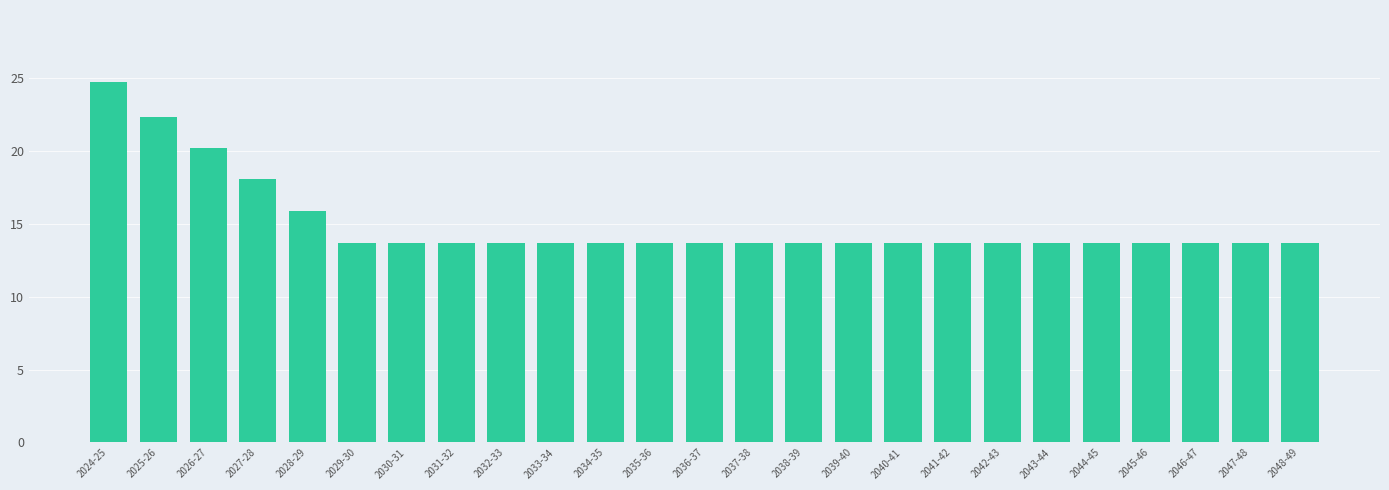

What is the value of the 5th bar from the left?

15.9